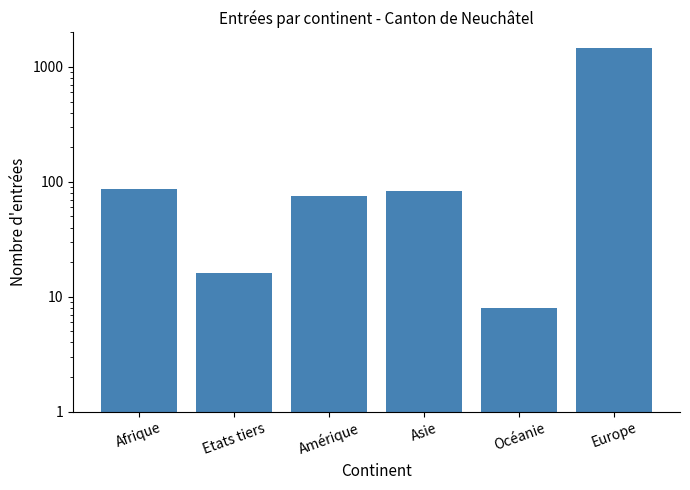

The value at Amérique is 76. True or false?

True